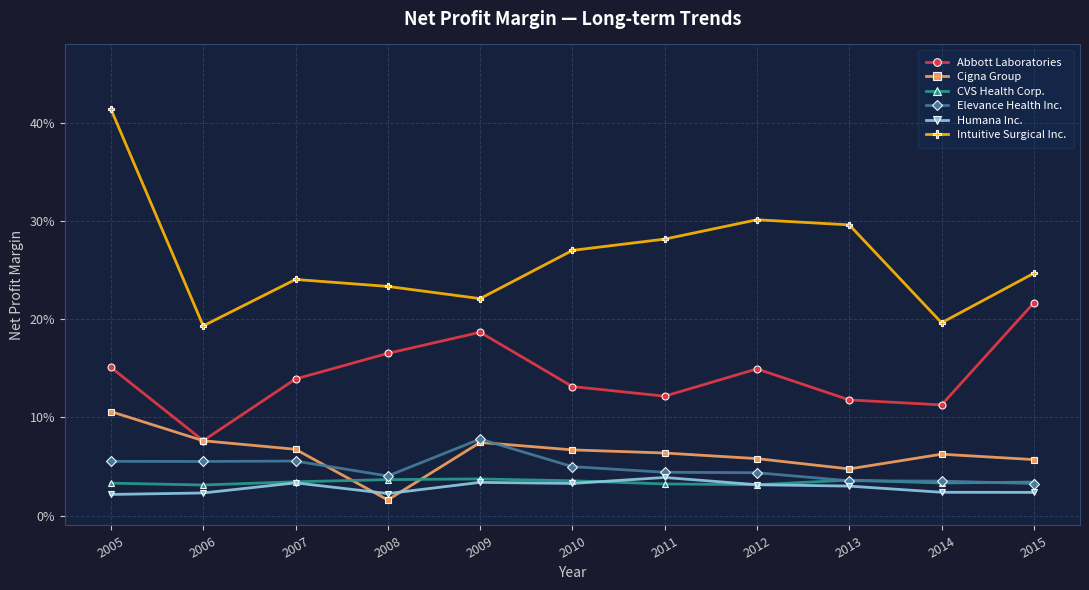

True or false: Abbott Laboratories and Intuitive Surgical Inc. intersect in this chart.

False